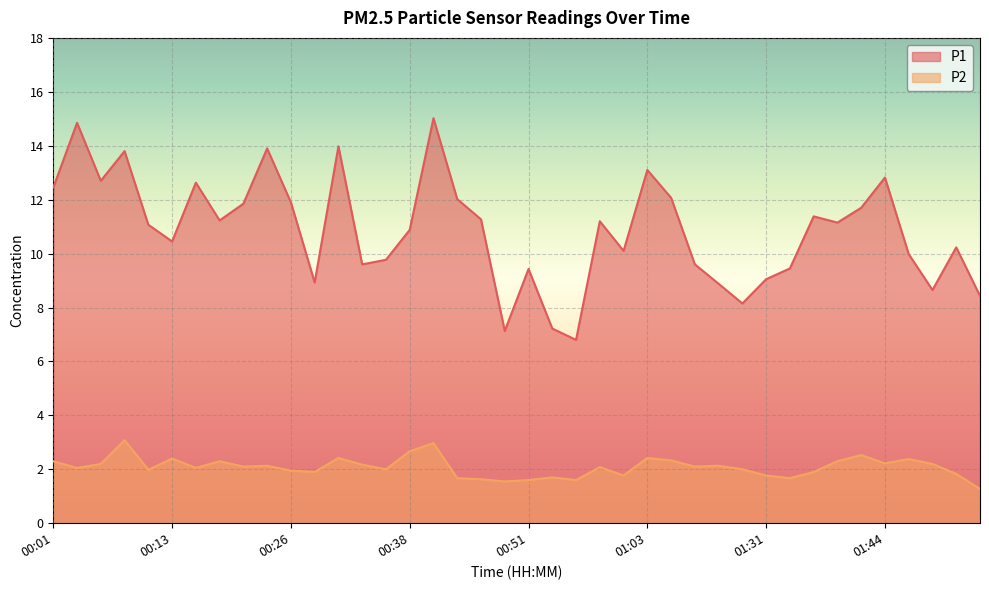

How many lines are shown in the chart?

2